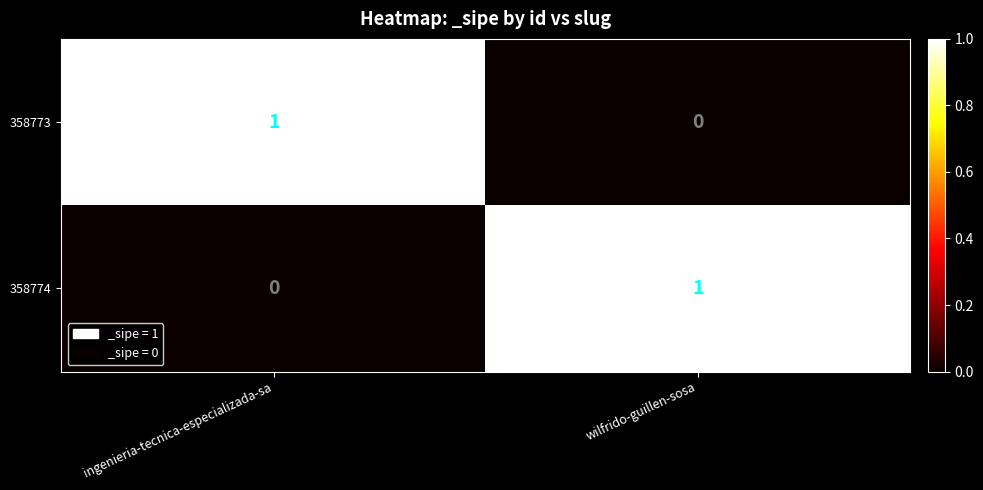

At how many categories does at least one series exceed 0?

2